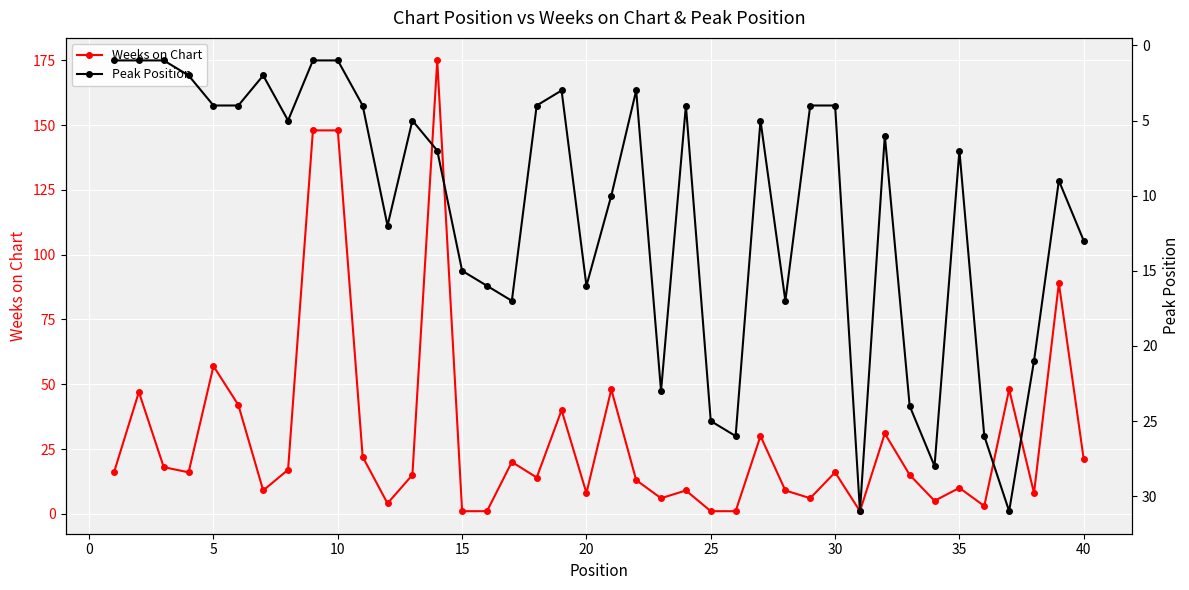

Does the chart display data point markers on the line(s)?

Yes